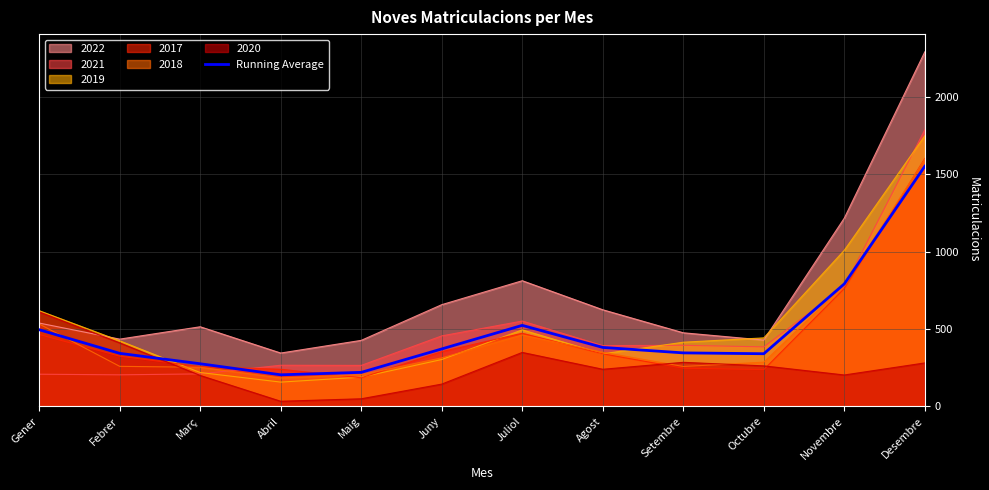

Between Novembre and Gener, which is larger?

Novembre